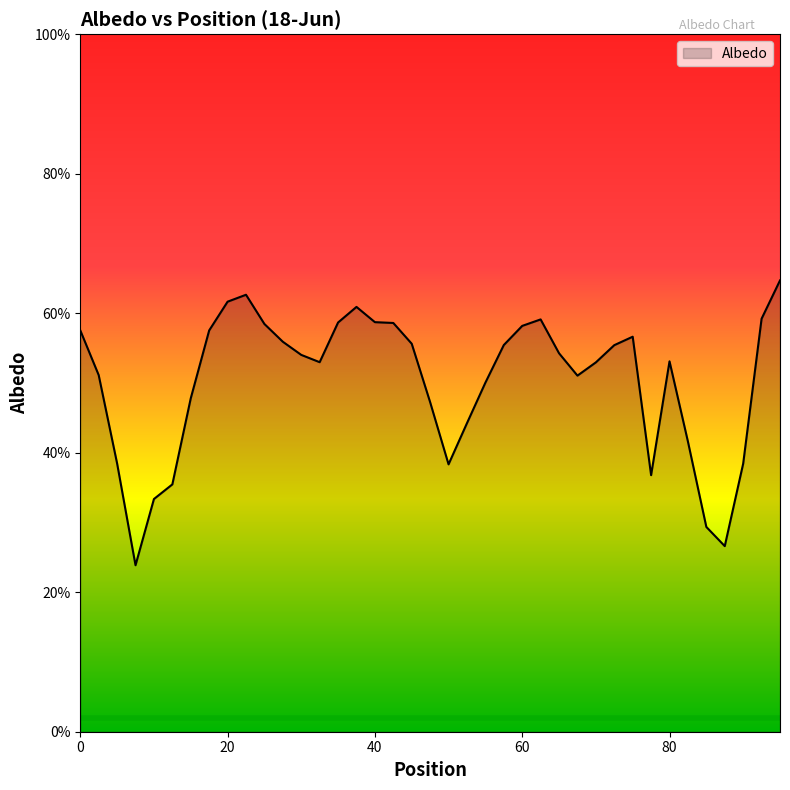

What is the label of the 35th point from the left?

85